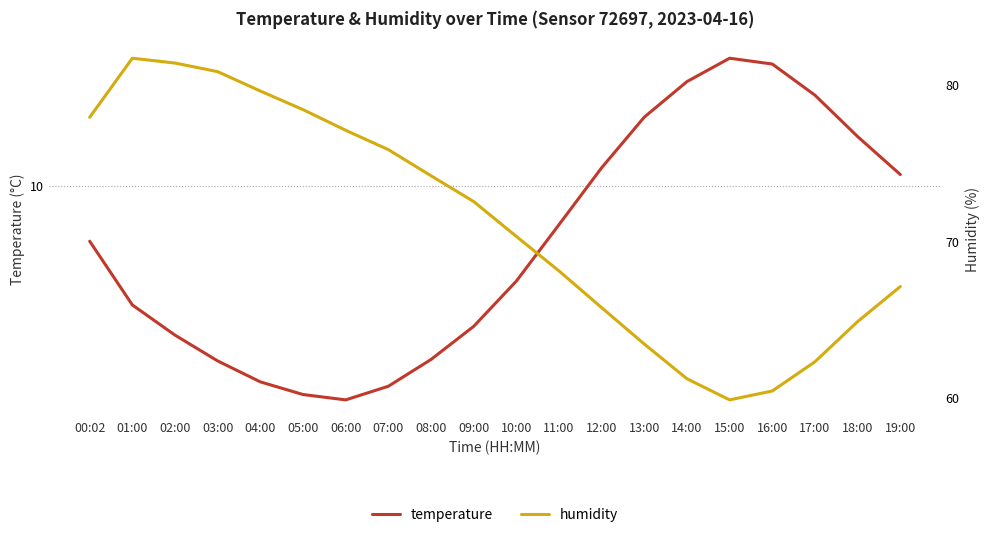

Between 14:00 and 06:00, which is larger?

14:00